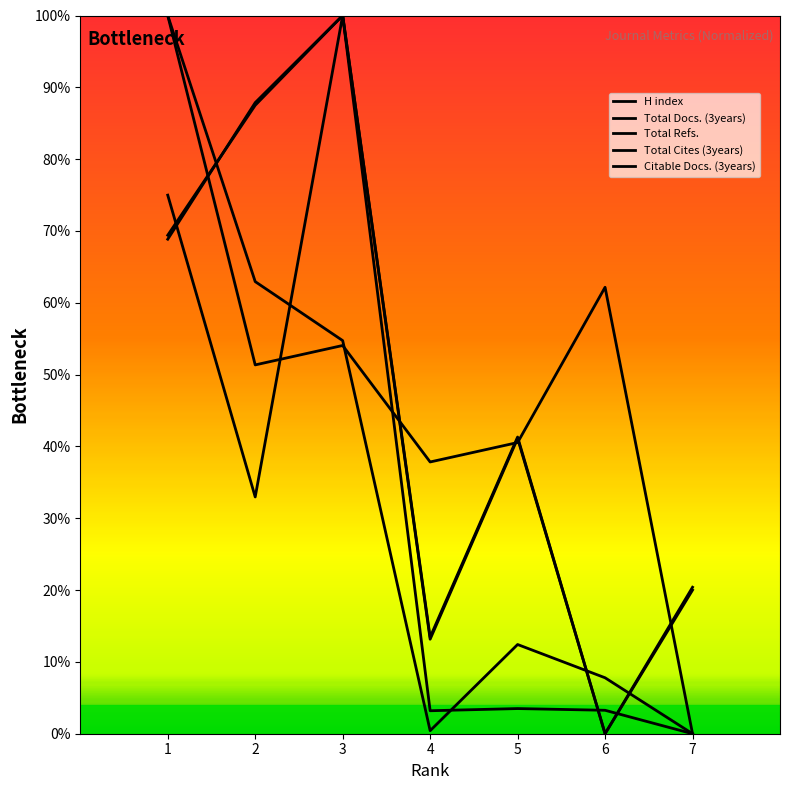

What is the spread (max minus min) of values at 4?

37.4